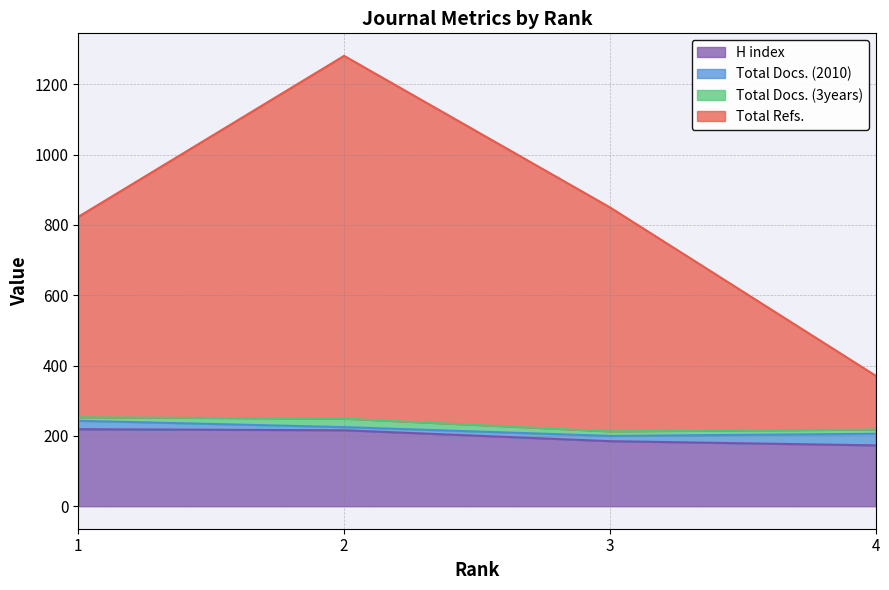

How many categories are shown in the chart?

4